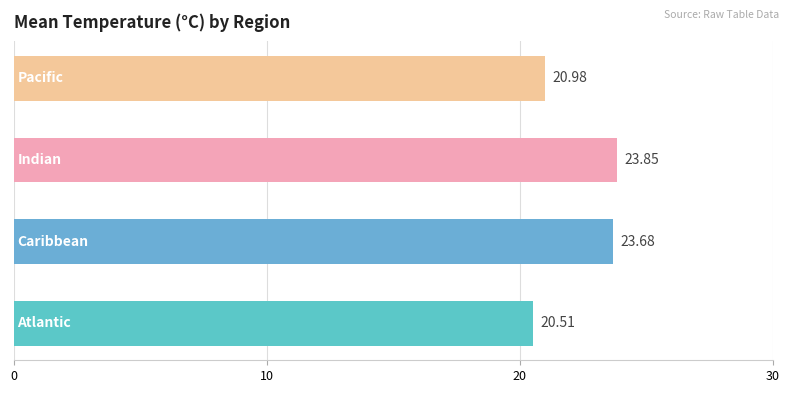

Does the chart contain stacked bars?

No